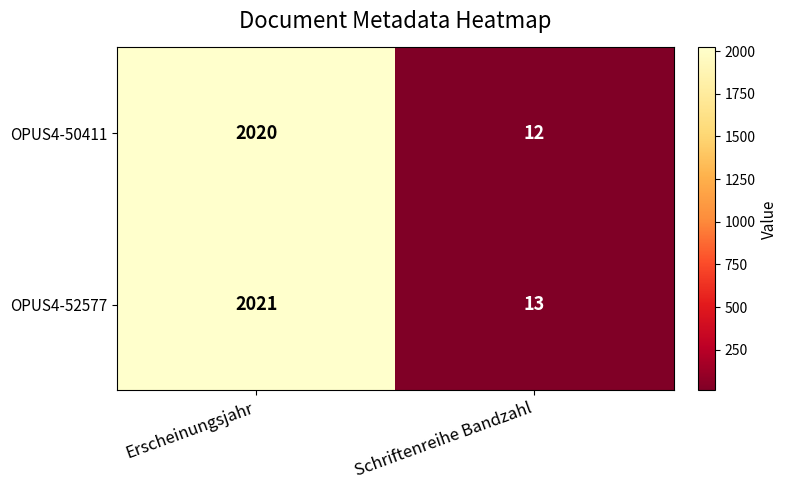

Read the OPUS4-52577 value at Erscheinungsjahr, to the nearest 50.

2000